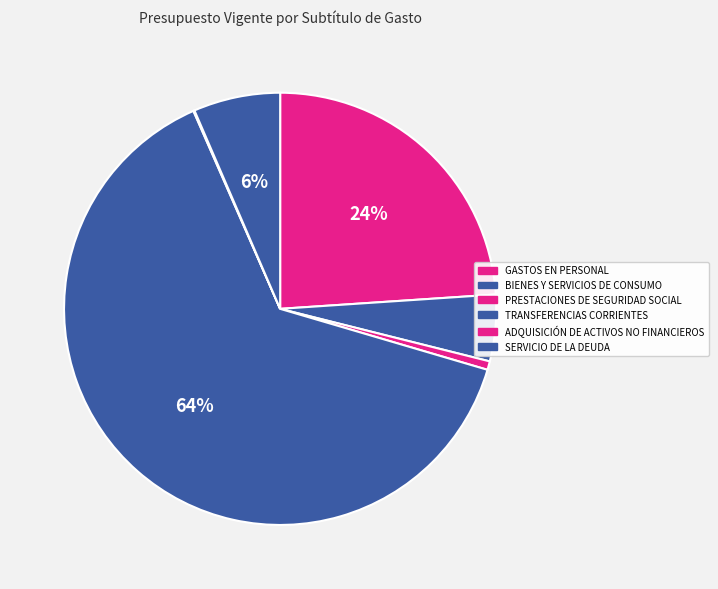

How many slices are in this pie chart?

6